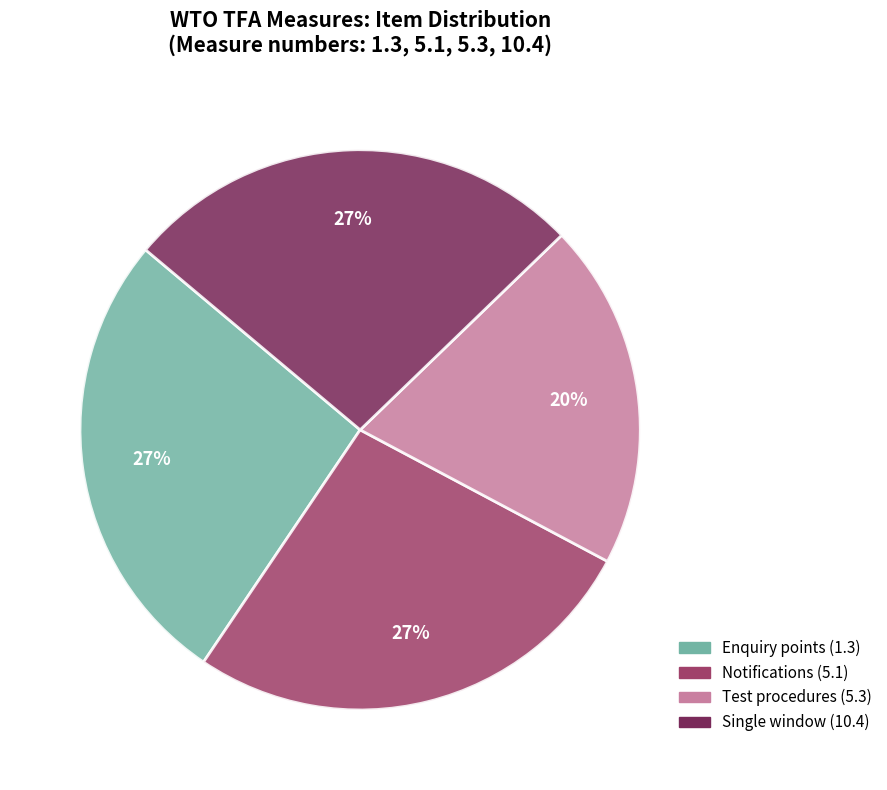

What is the ratio of the value at Single window (10.4) to the value at Enquiry points (1.3)?

1.0